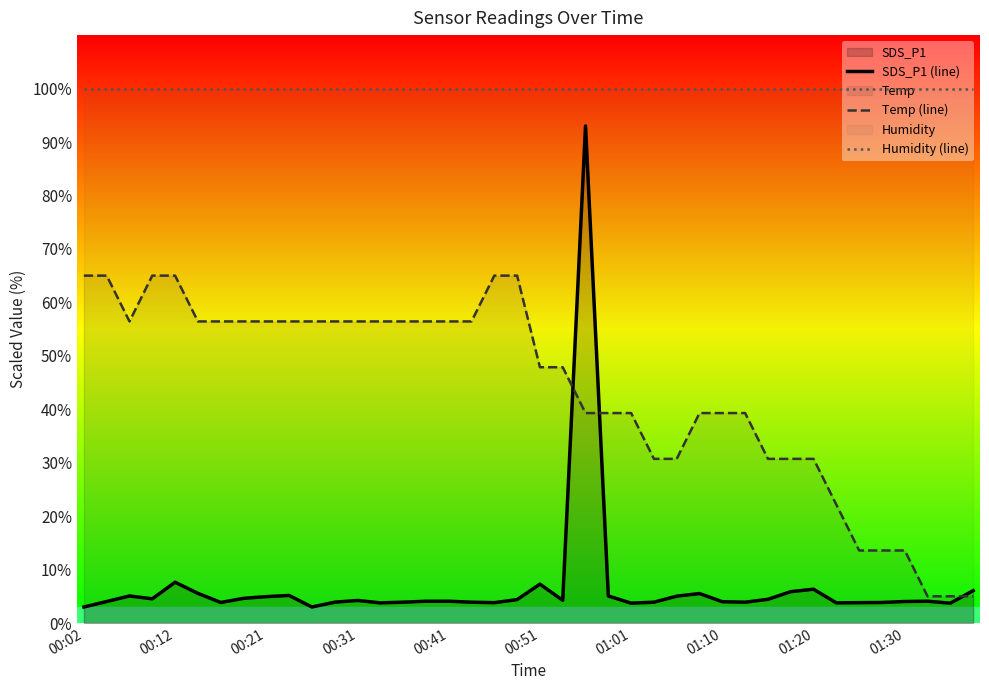

How many lines are shown in the chart?

3